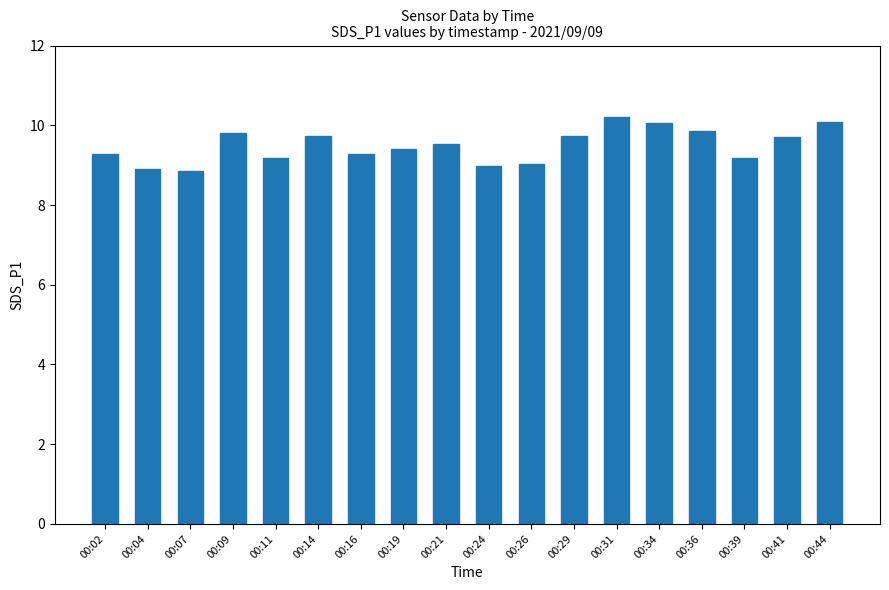

How many categories are shown in the chart?

18